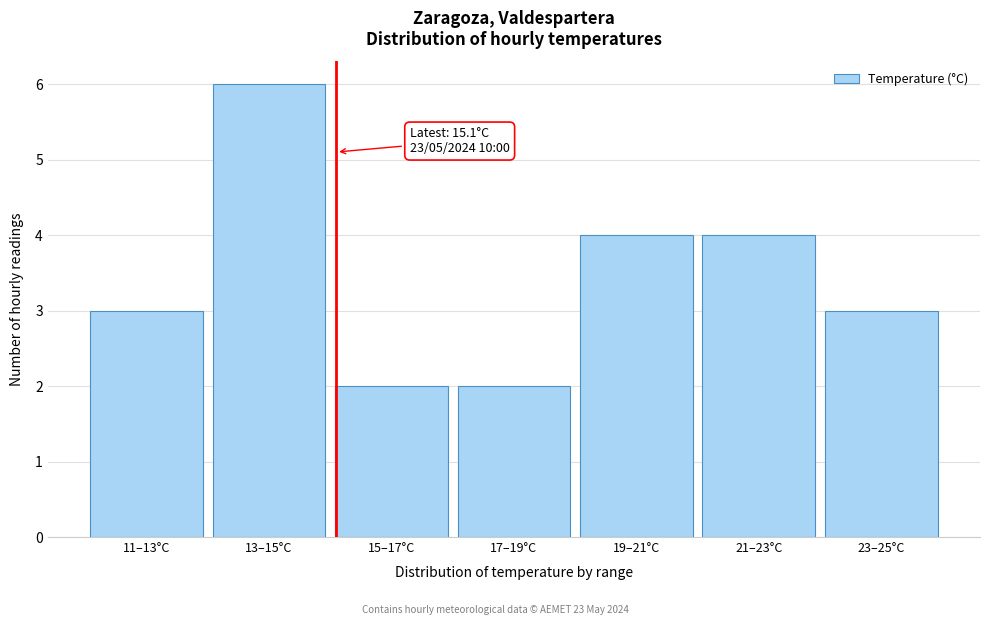

Reading right to left, extract all data points from this chart.

23–25°C=3	21–23°C=4	19–21°C=4	17–19°C=2	15–17°C=2	13–15°C=6	11–13°C=3